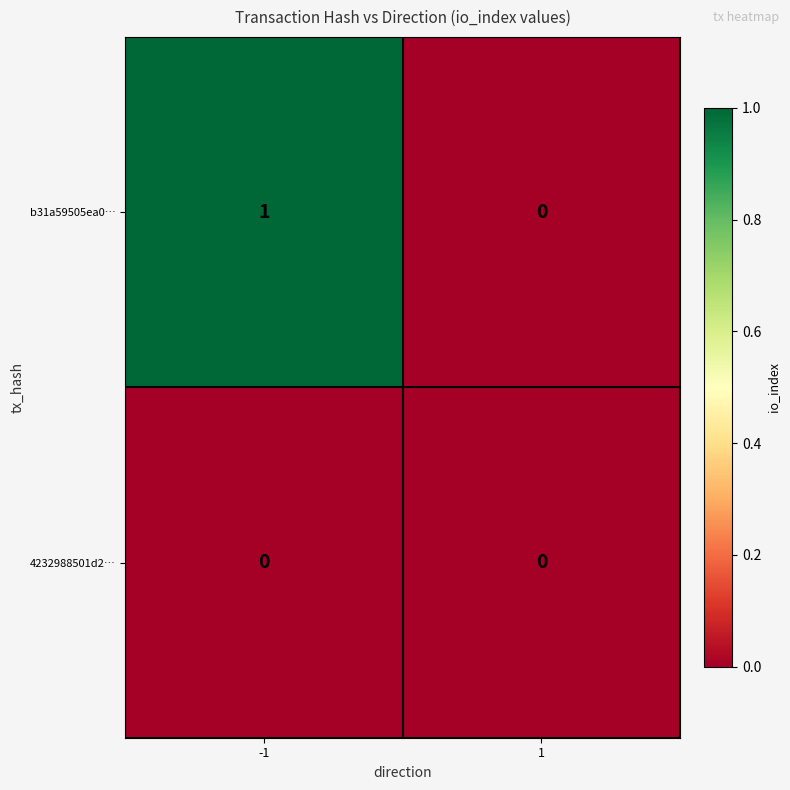

The b31a59505ea0… series shows 0 at 1. True or false?

True